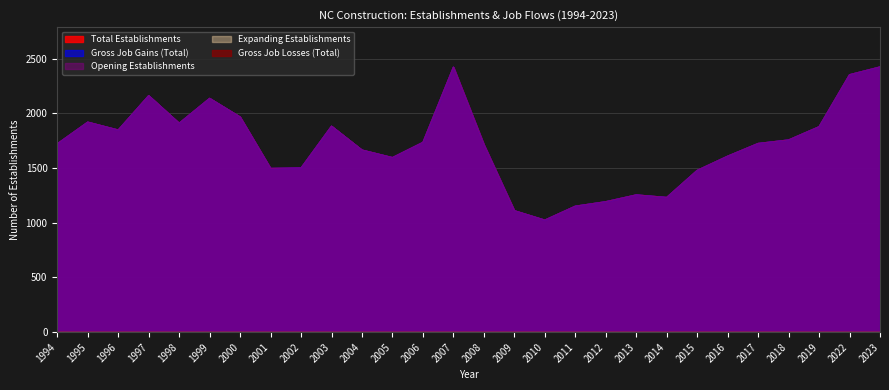

Which label corresponds to the largest value in the chart?

2023